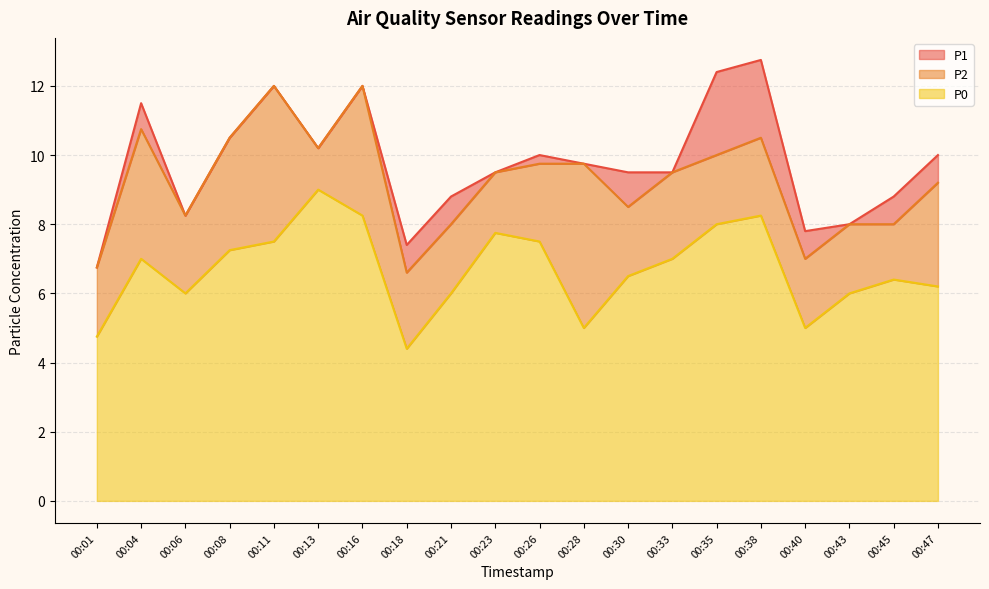

Which series changed the most between 00:26 and 00:40?

P2